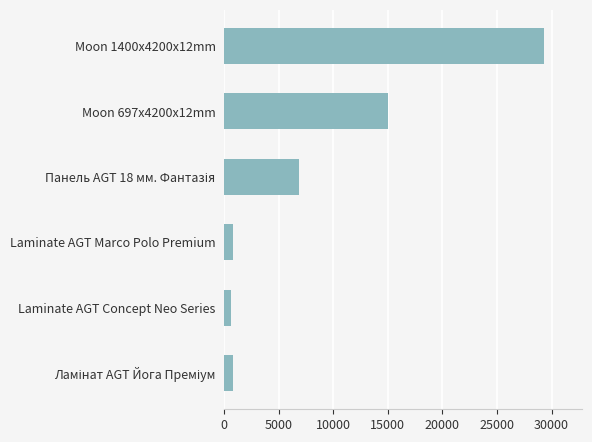

Approximately how many times larger is the value at Moon 1400x4200x12mm compared to Laminate AGT Concept Neo Series?

42.5